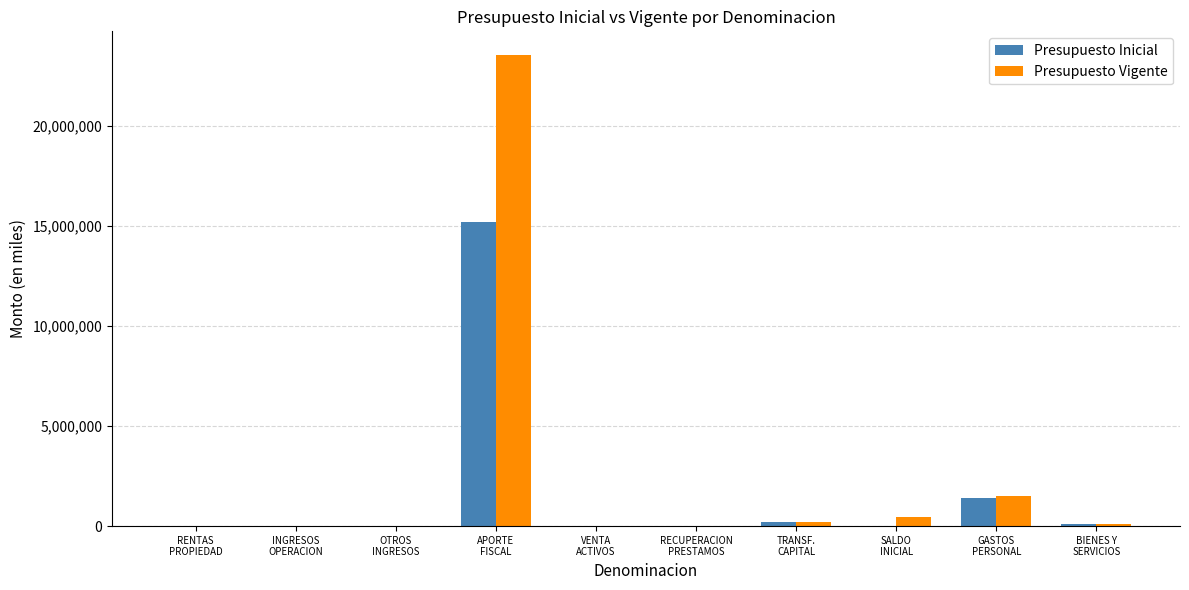

Where is Presupuesto Inicial nearest to the value 7601735?

GASTOS
PERSONAL